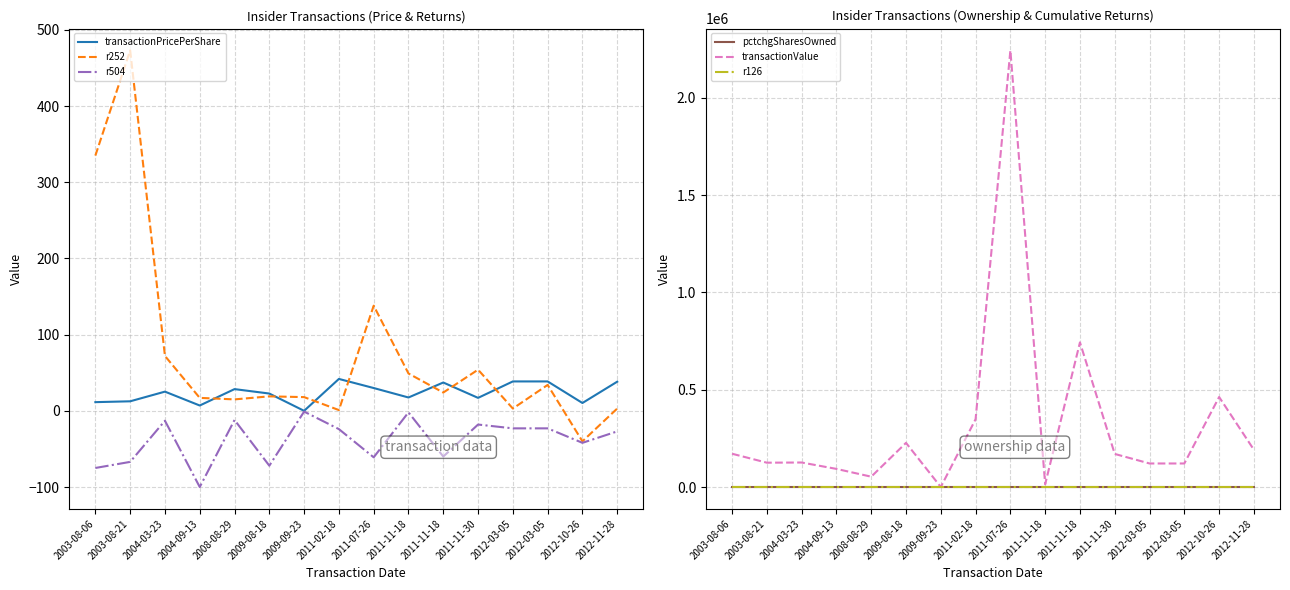

What is the difference between the maximum and minimum values in the transactionPricePerShare series?

41.9